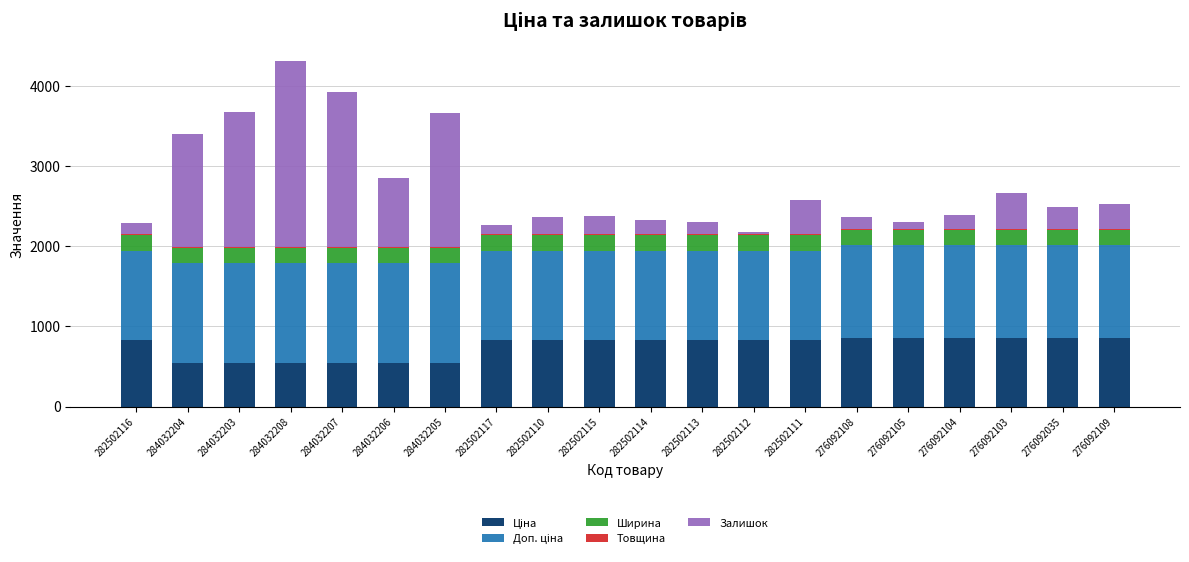

The Ширина series shows 108.2 at 284032207. True or false?

False